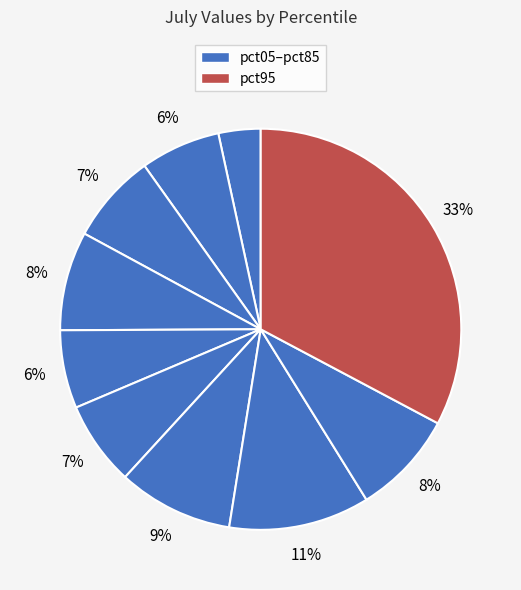

Rank the categories by value from lowest to highest.

pct05, pct45, pct15, pct55, pct25, pct35, pct85, pct65, pct75, pct95